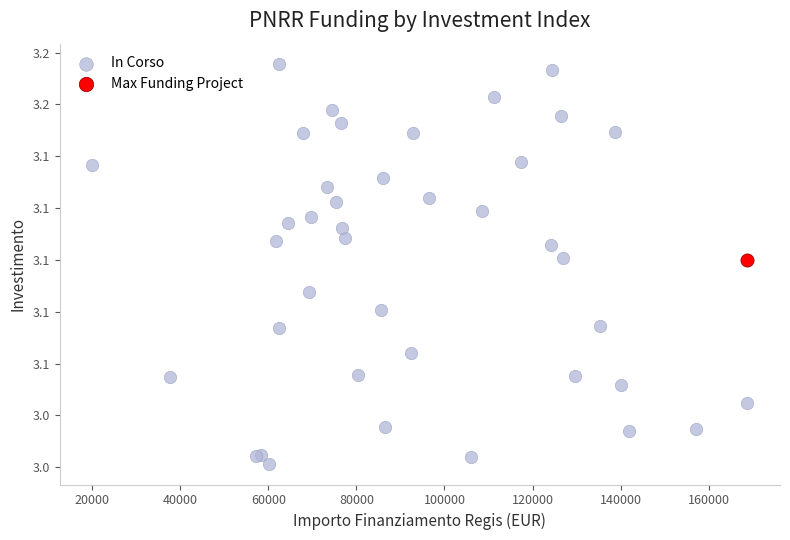

What are all the series names shown in the legend?

In Corso, Max Funding Project